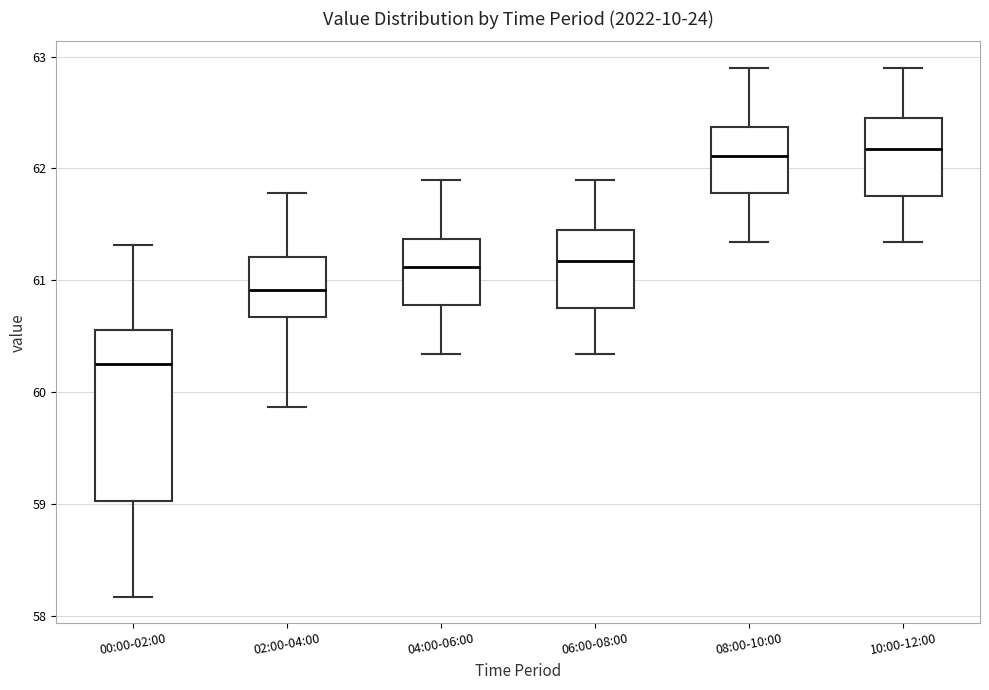

Reading left to right, transcribe this box plot: for each box, give where its median line is, the range the box spans, and where its two whiskers end, as read against the y-axis. The values are not printed on the chart, so give them approximately, as read against the axis.

00:00-02:00: median 60.3, box 59.0 to 60.6, whiskers 58.2 to 61.3
02:00-04:00: median 60.9, box 60.7 to 61.2, whiskers 59.9 to 61.8
04:00-06:00: median 61.1, box 60.8 to 61.4, whiskers 60.3 to 61.9
06:00-08:00: median 61.2, box 60.8 to 61.5, whiskers 60.3 to 61.9
08:00-10:00: median 62.1, box 61.8 to 62.4, whiskers 61.3 to 62.9
10:00-12:00: median 62.2, box 61.8 to 62.5, whiskers 61.3 to 62.9